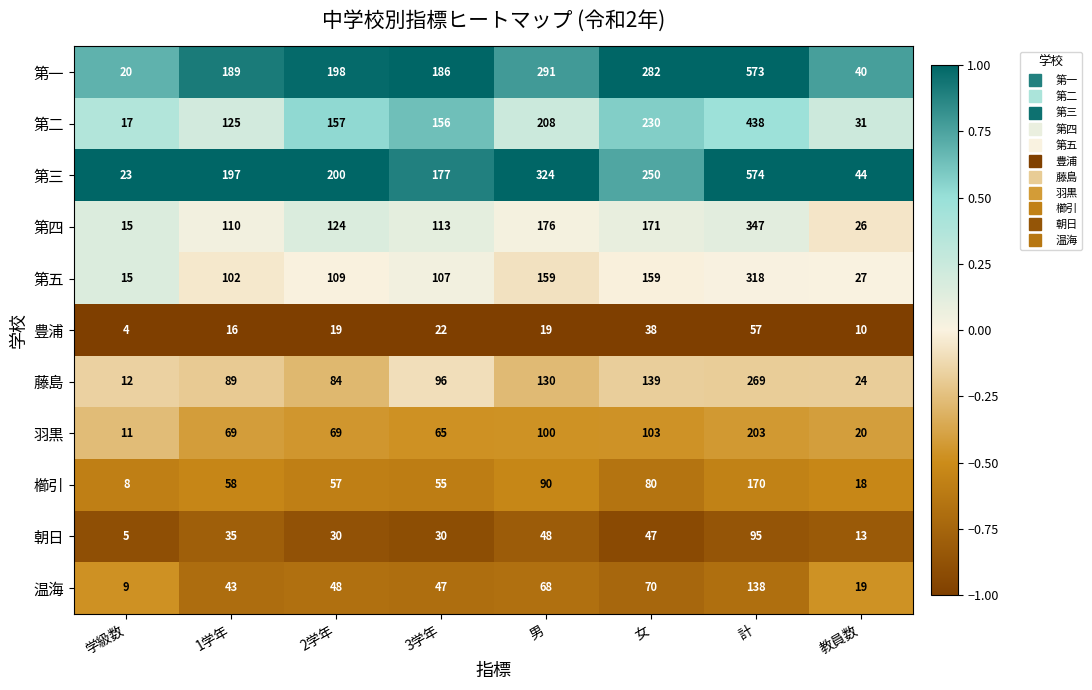

What is the difference between the highest and lowest values at 1学年?

181